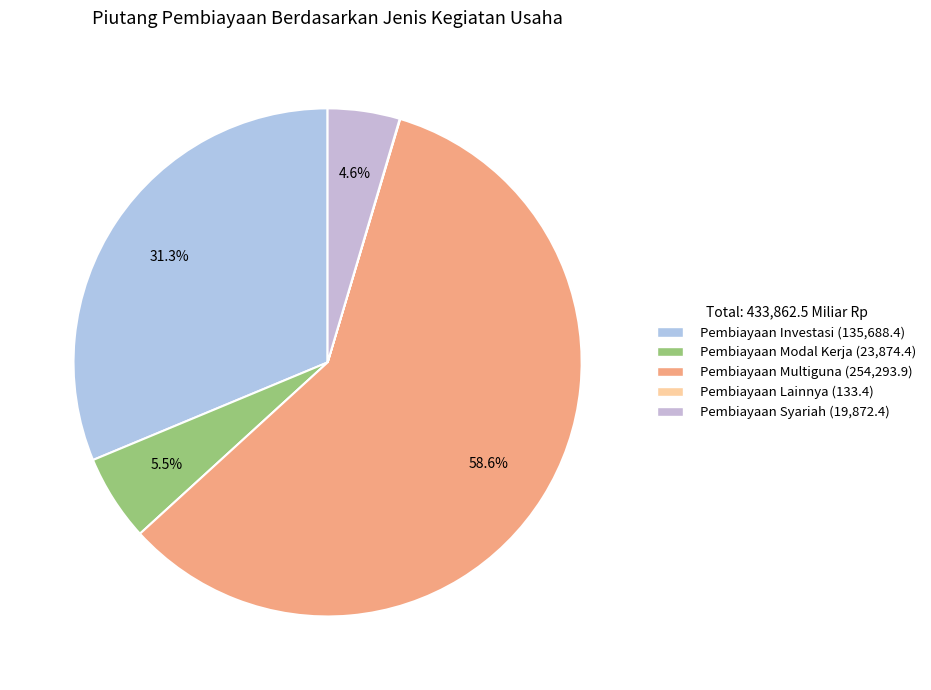

What is the change in value from Pembiayaan Multiguna to Pembiayaan Syariah?

-234421.5